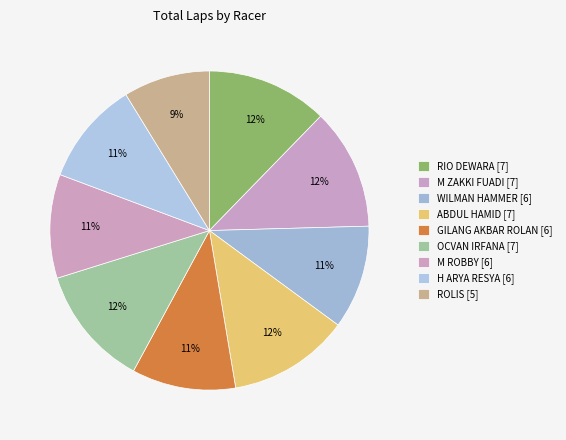

Rank the categories by value from highest to lowest.

RIO DEWARA, M ZAKKI FUADI, ABDUL HAMID, OCVAN IRFANA, WILMAN HAMMER, GILANG AKBAR ROLAN, M ROBBY, H ARYA RESYA, ROLIS